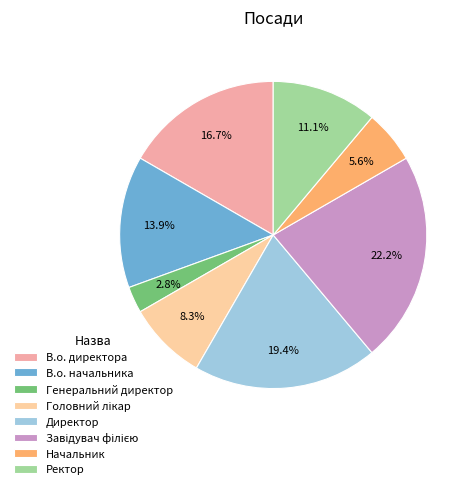

Does Ректор account for over 50% of the chart?

No